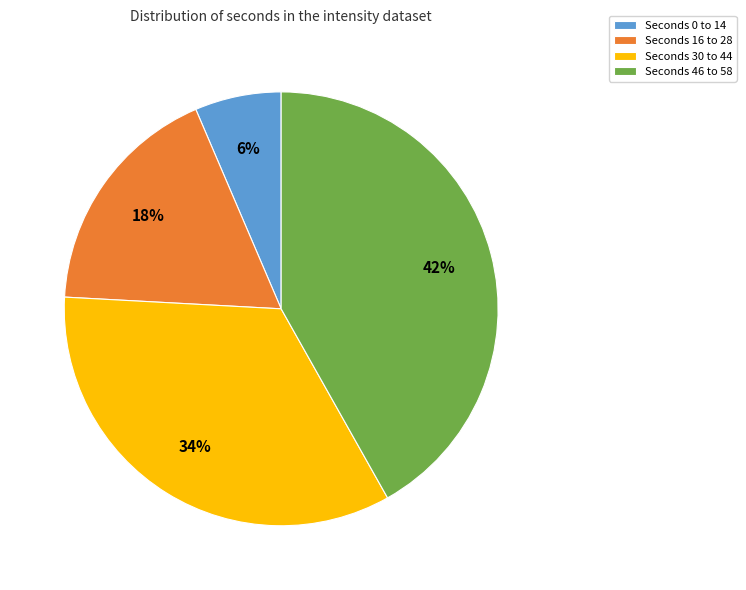

Count the number of slices in the pie.

4